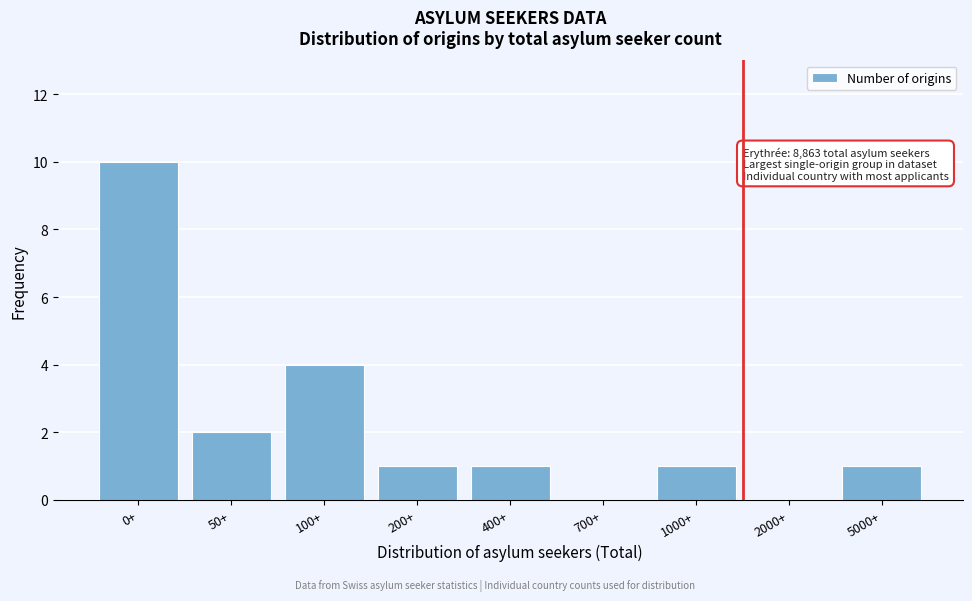

Reading left to right, extract all data points from this chart.

0+=10	50+=2	100+=4	200+=1	400+=1	700+=0	1000+=1	2000+=0	5000+=1